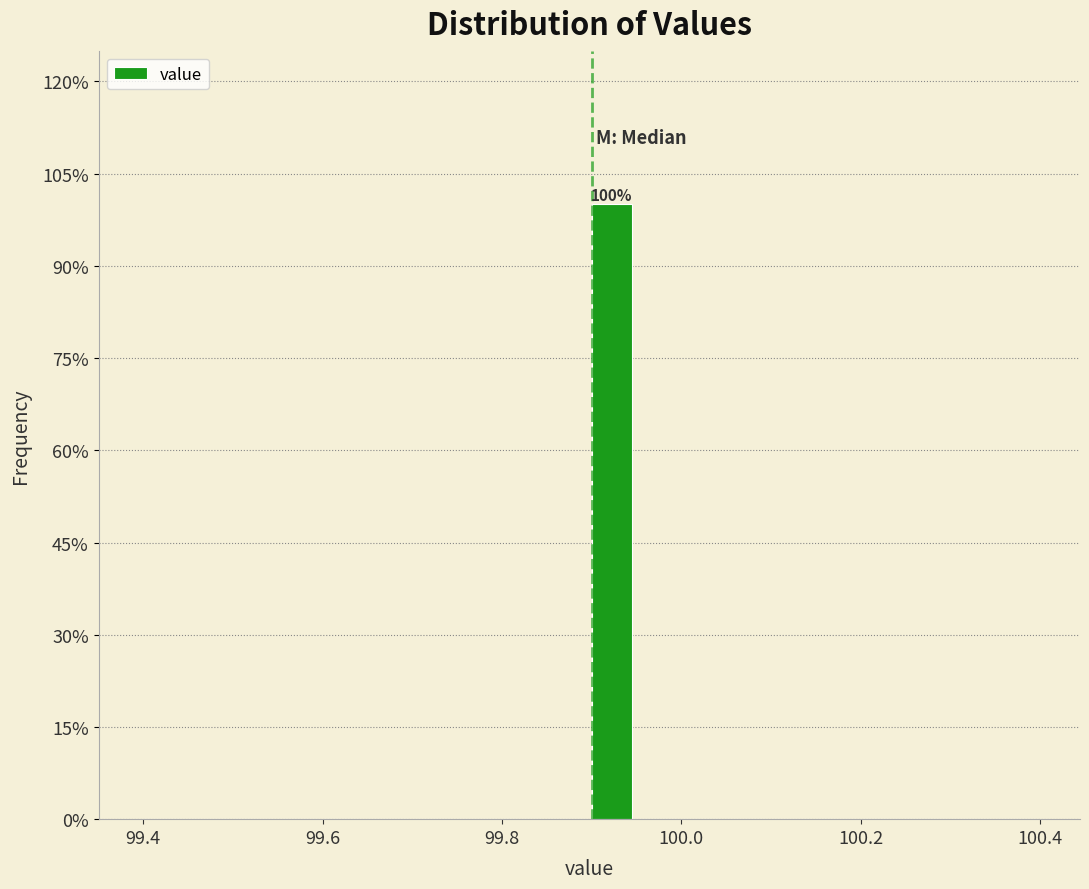

Around what value on the x-axis is the tallest bar? Give the approximate position of its centre, as read against the axis.

99.92